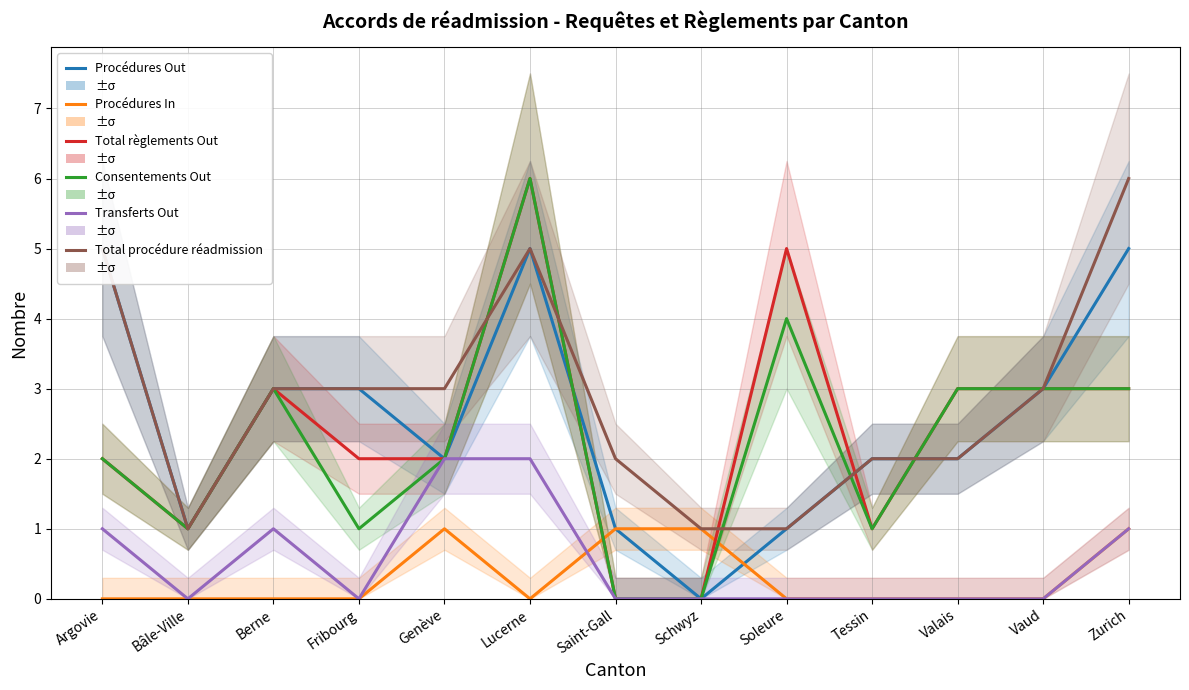

What is the sum of all Total procédure réadmission values?

37